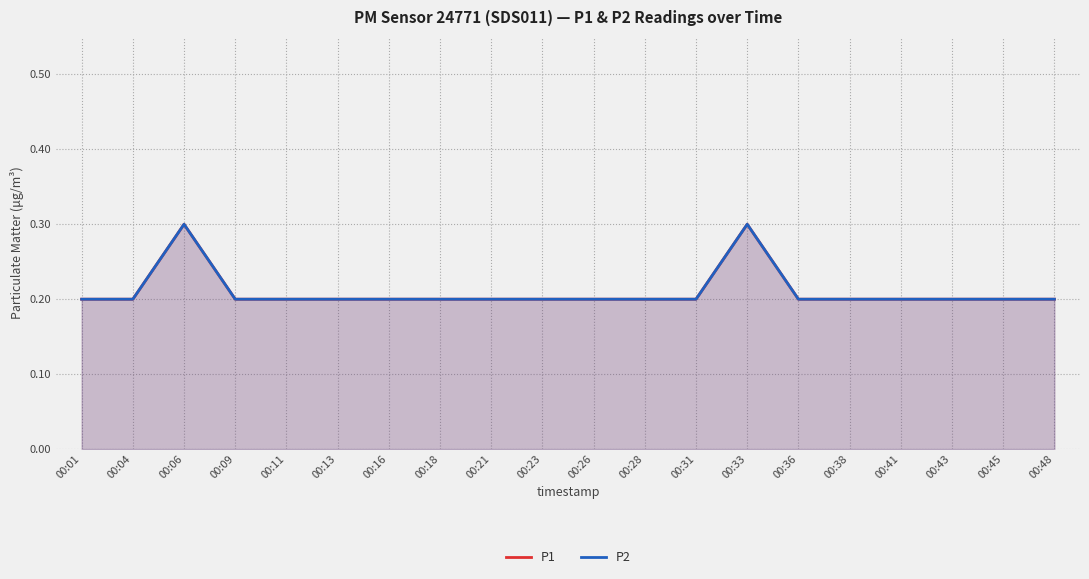

At how many categories does at least one series exceed 0?

20